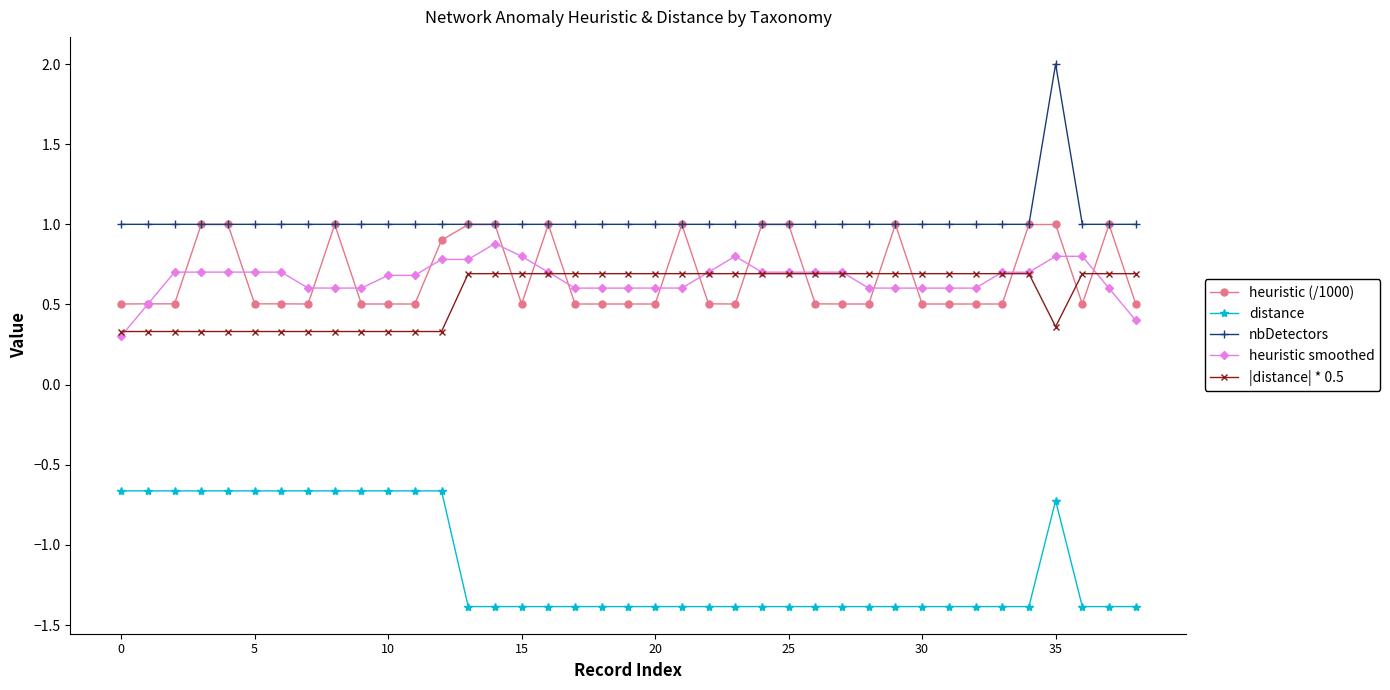

Which series has the largest range (max minus min)?

nbDetectors